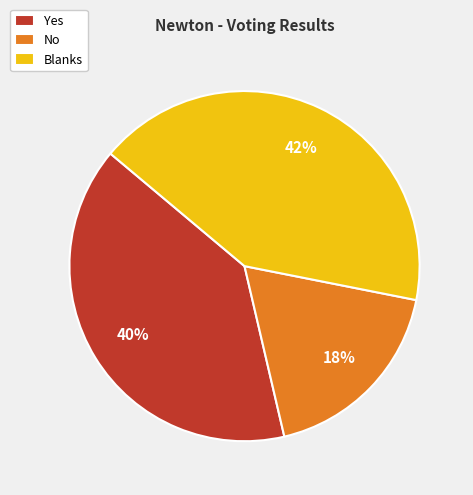

The Blanks slice represents 42% of the pie. True or false?

True